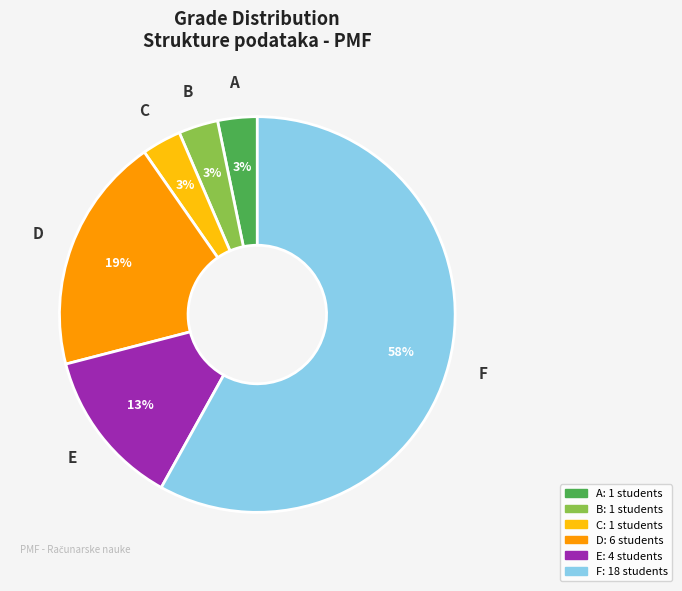

Is there a majority slice in this chart?

Yes